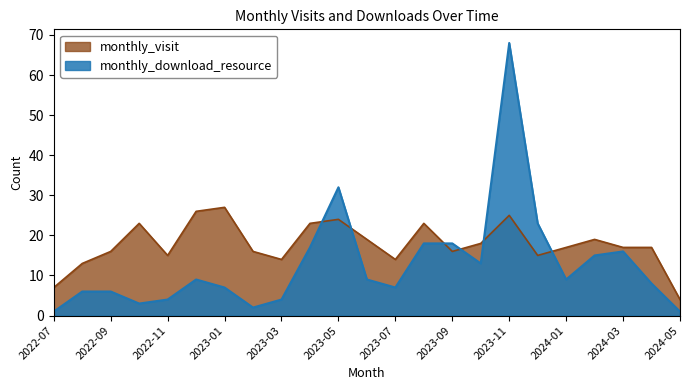

The monthly_visit series shows 37 at 2023-01. True or false?

False